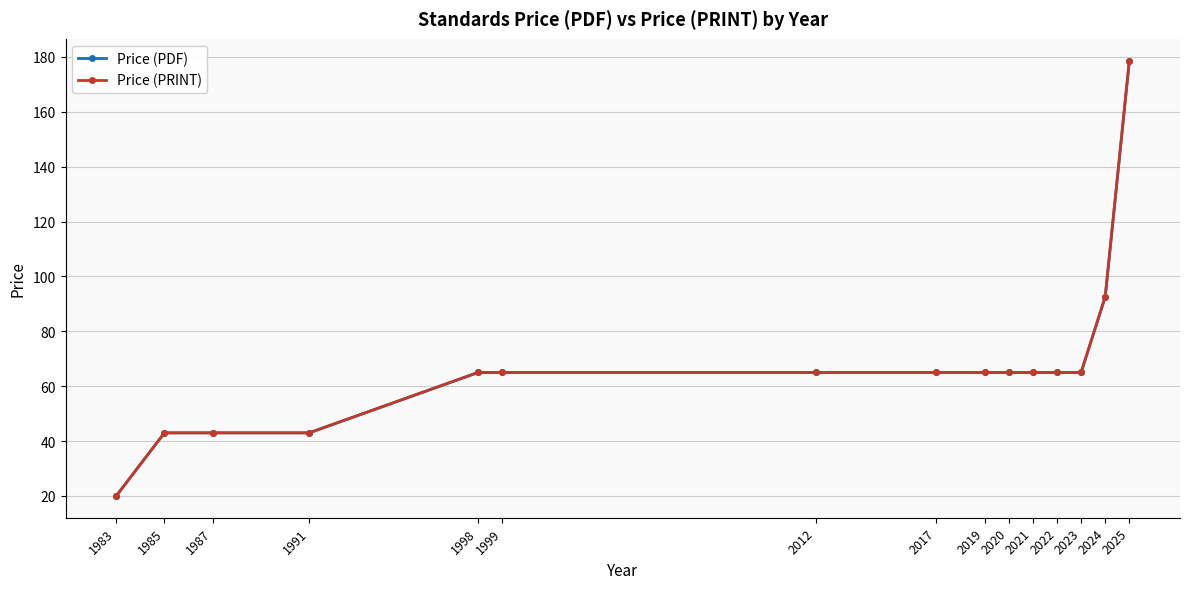

Is this an area chart (filled region under the line)?

No